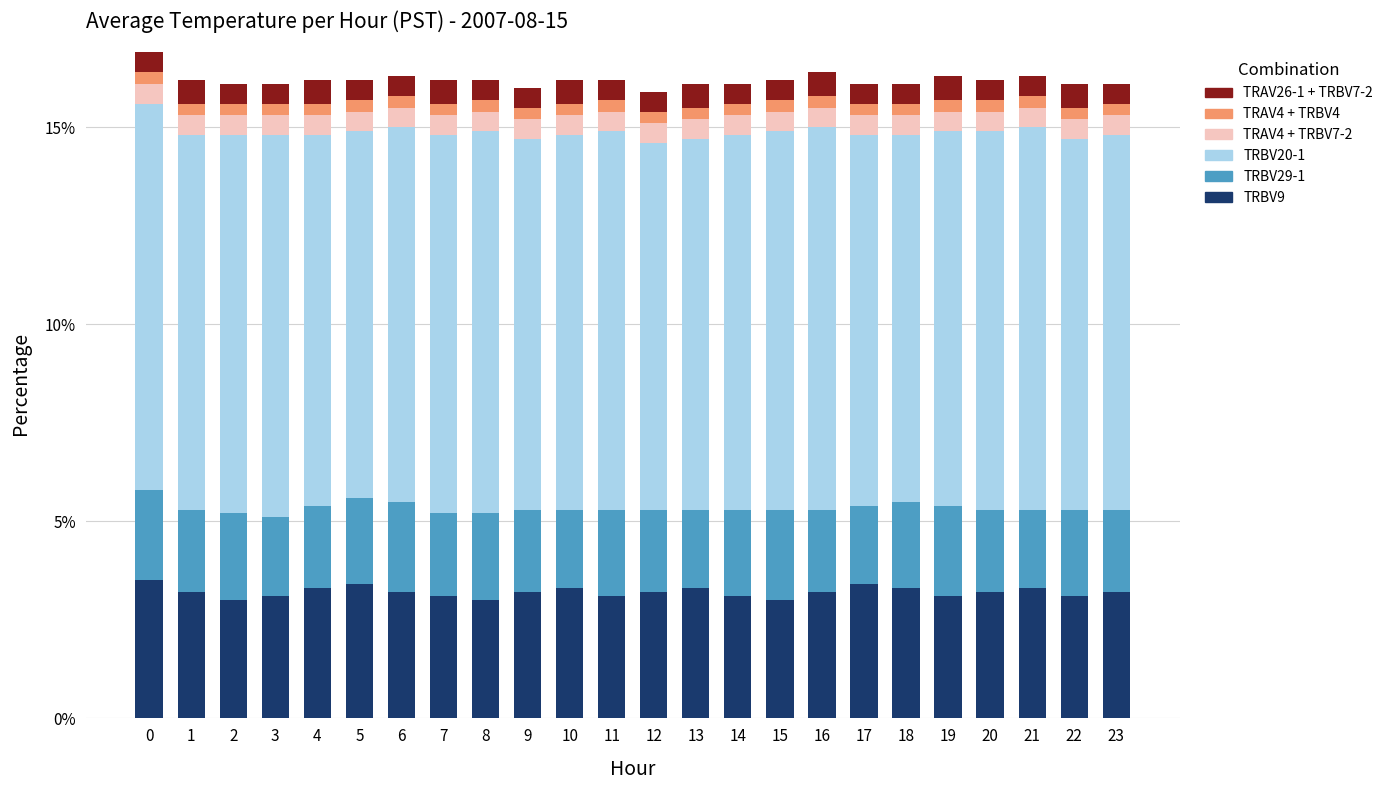

Count the number of categories in the chart.

24